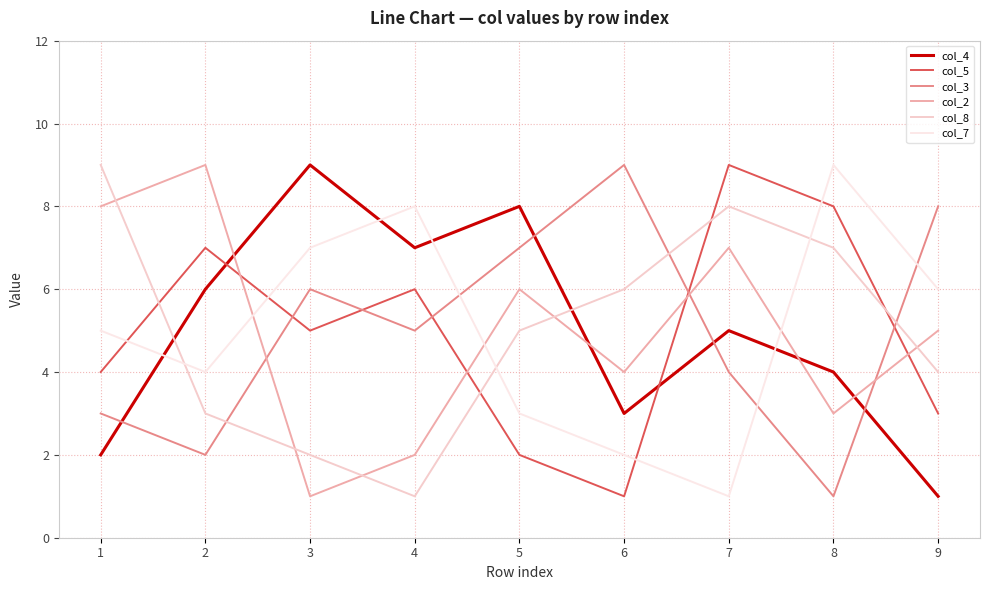

Is it true that col_4 equals 2 at 1?

True